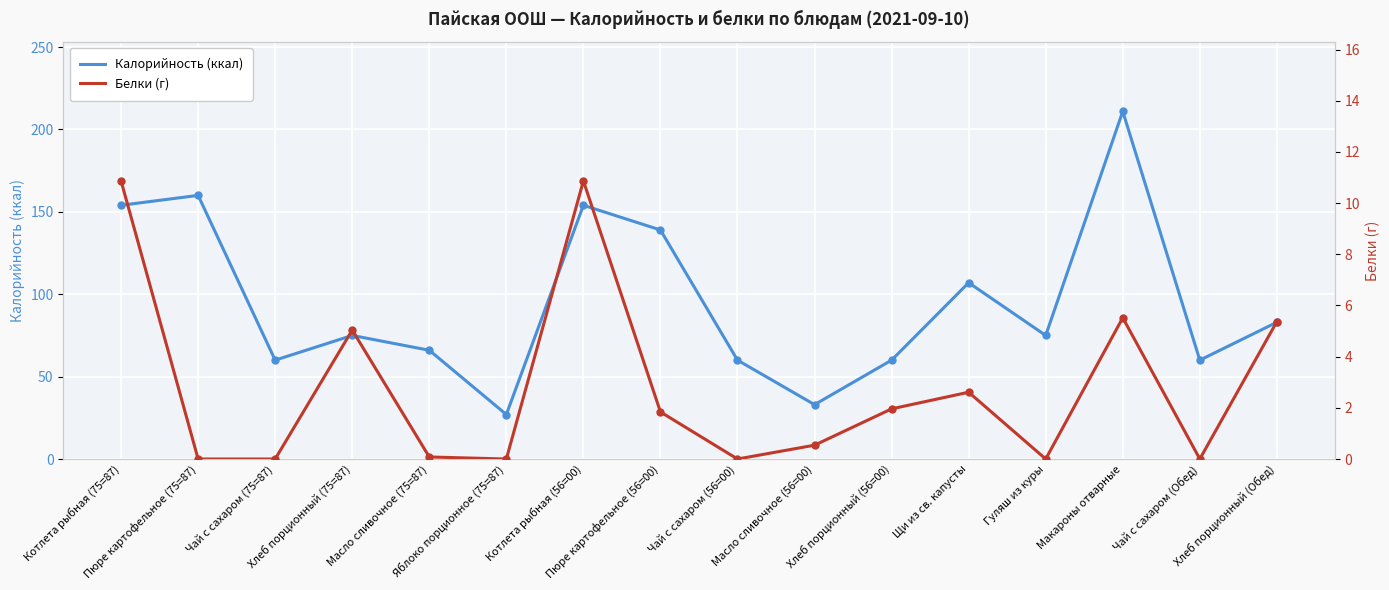

The value of Калорийность (ккал) at Яблоко порционное (75=87) is 27.0. True or false?

True